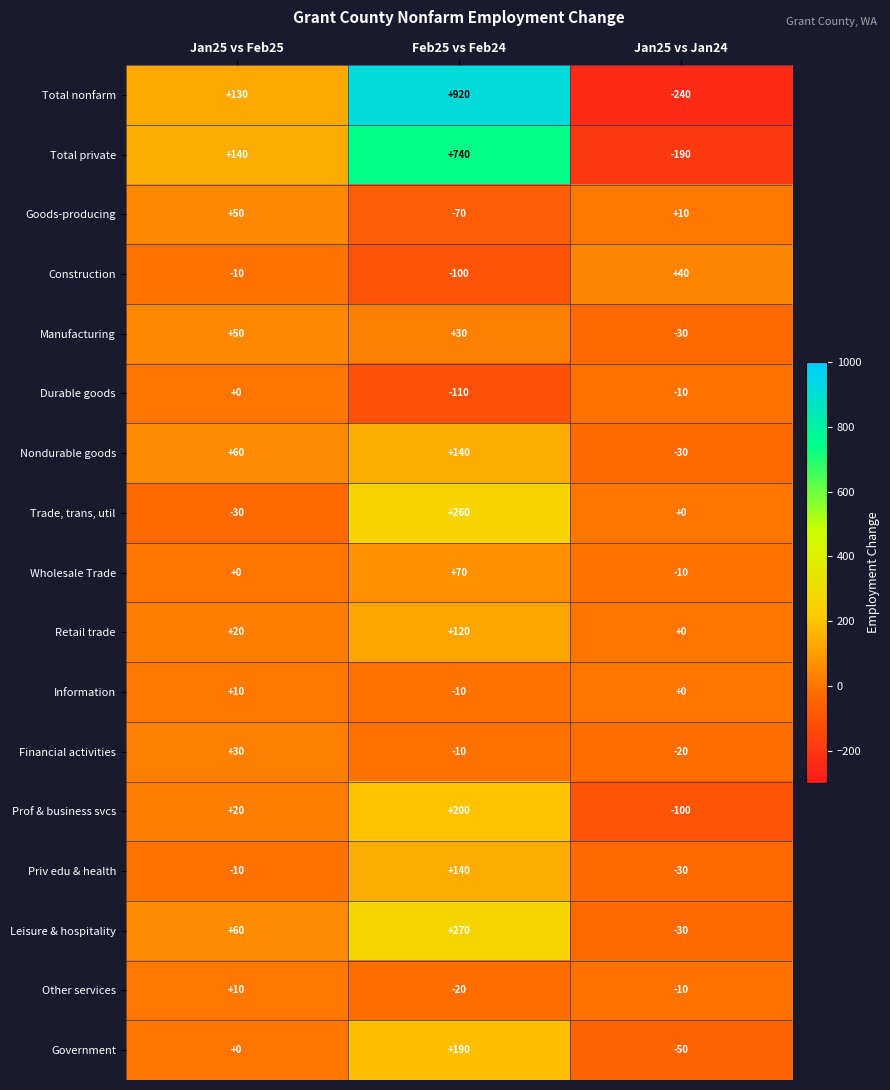

Count the Other services values in the range -20 to 10.

3